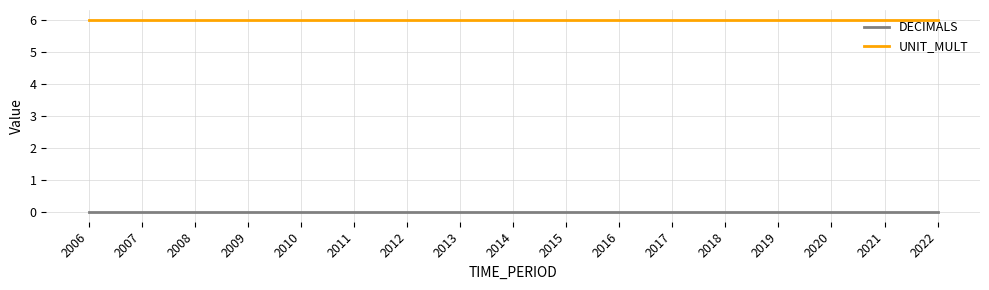

Reading right to left, what are all the values shown in this chart?

DECIMALS: 2022=0	2021=0	2020=0	2019=0	2018=0	2017=0	2016=0	2015=0	2014=0	2013=0	2012=0	2011=0	2010=0	2009=0	2008=0	2007=0	2006=0
UNIT_MULT: 2022=6	2021=6	2020=6	2019=6	2018=6	2017=6	2016=6	2015=6	2014=6	2013=6	2012=6	2011=6	2010=6	2009=6	2008=6	2007=6	2006=6